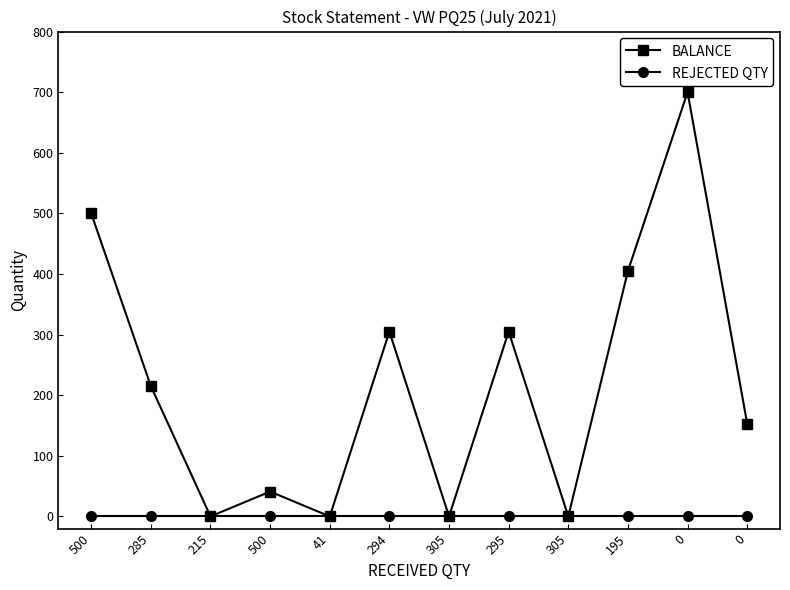

True or false: BALANCE and REJECTED QTY cross at least once.

False